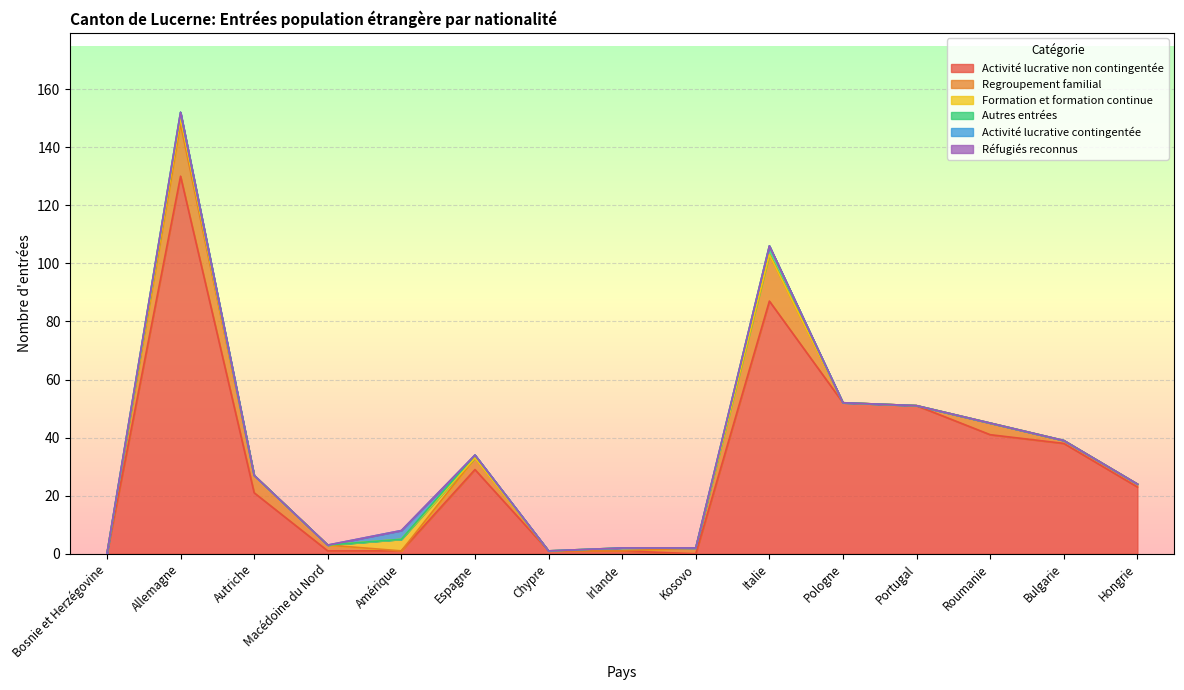

What is the difference between the highest and lowest values at Allemagne?

130